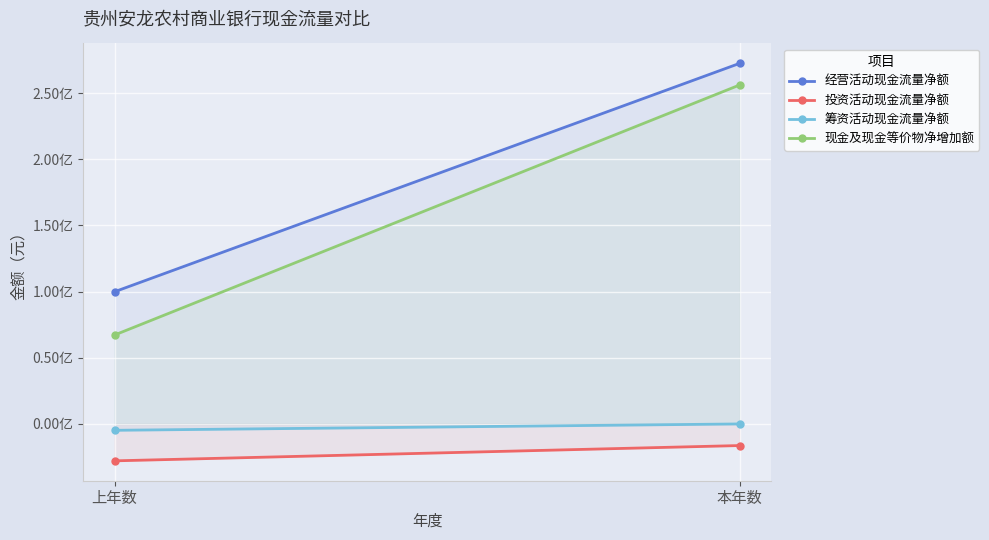

Rank the series at 本年数 from highest to lowest value.

经营活动现金流量净额, 现金及现金等价物净增加额, 筹资活动现金流量净额, 投资活动现金流量净额